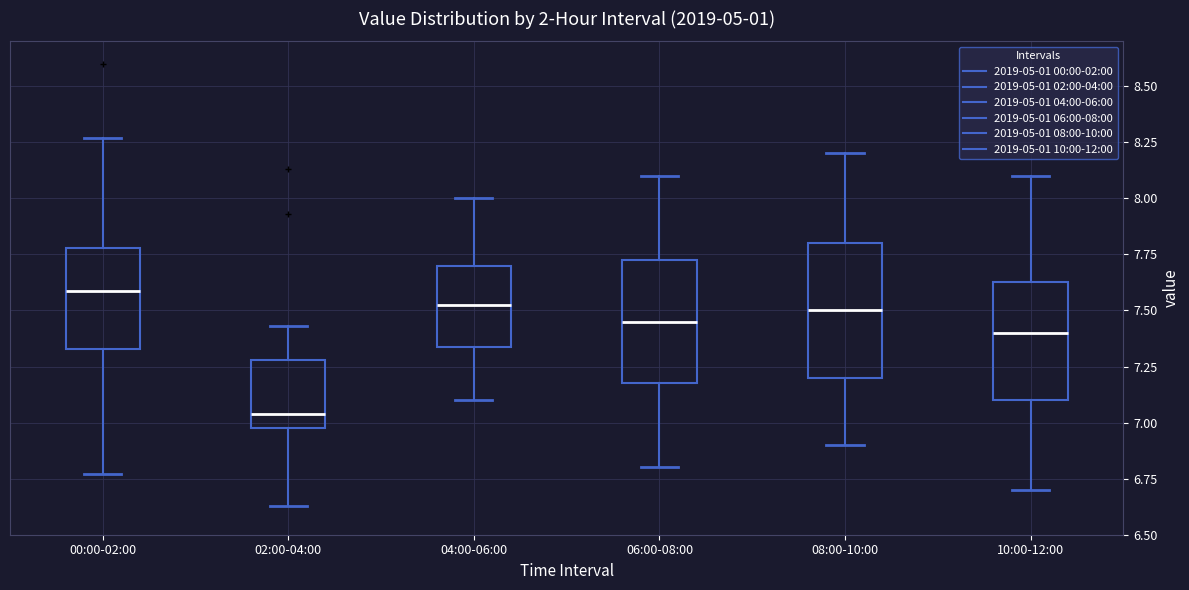

Reading left to right, read every box against the y-axis: the position of its median line, the range the box covers, and the ends of its whiskers. The values are not printed on the chart, so give them approximately, as read against the axis.

00:00-02:00: median 7.60, box 7.35 to 7.80, whiskers 6.75 to 8.25
02:00-04:00: median 7.05, box 7.00 to 7.30, whiskers 6.65 to 7.45
04:00-06:00: median 7.55, box 7.35 to 7.70, whiskers 7.10 to 8.00
06:00-08:00: median 7.45, box 7.20 to 7.75, whiskers 6.80 to 8.10
08:00-10:00: median 7.50, box 7.20 to 7.80, whiskers 6.90 to 8.20
10:00-12:00: median 7.40, box 7.10 to 7.65, whiskers 6.70 to 8.10